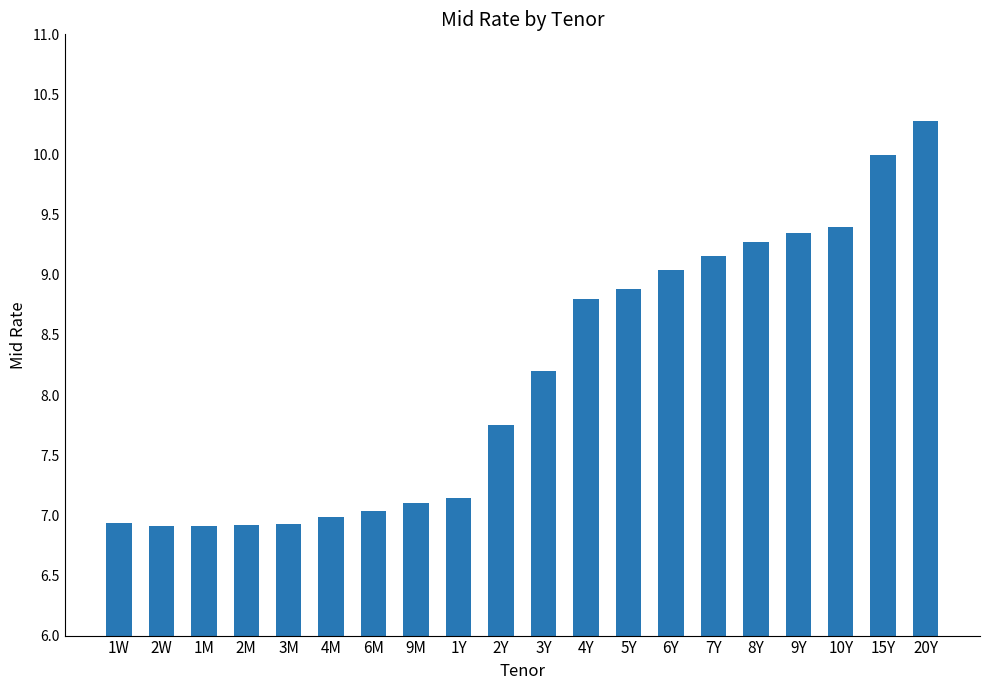

True or false: the data shows 9.3 at 9Y.

True